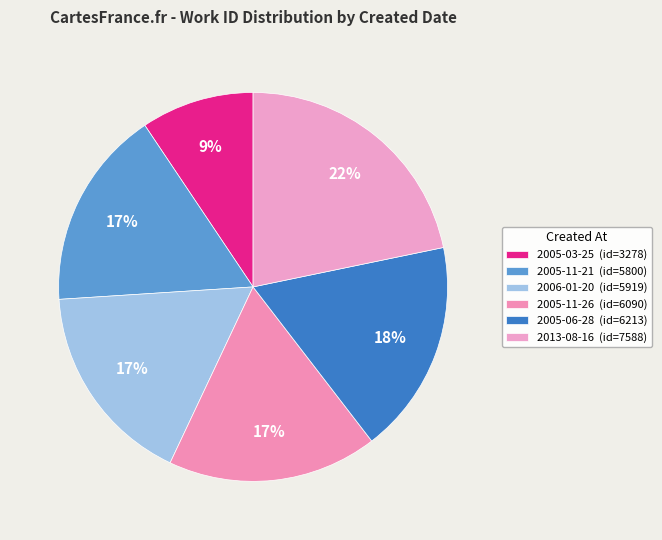

How many segments does this pie chart have?

6